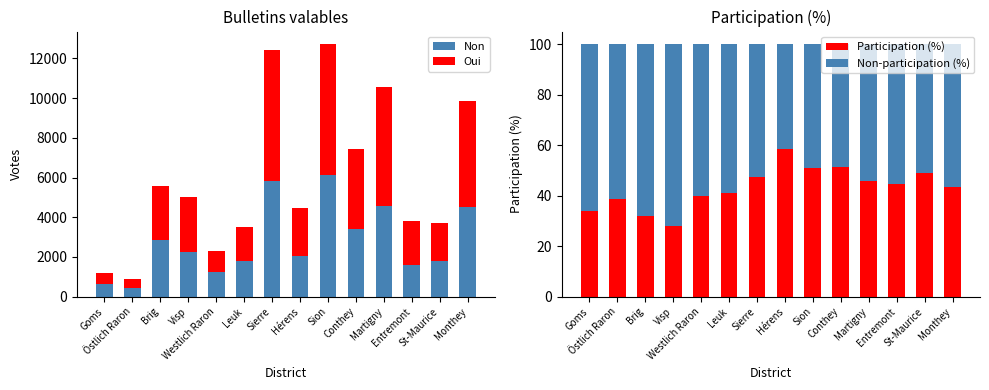

Is the value of Non at Leuk greater than the value of Oui at Martigny?

No